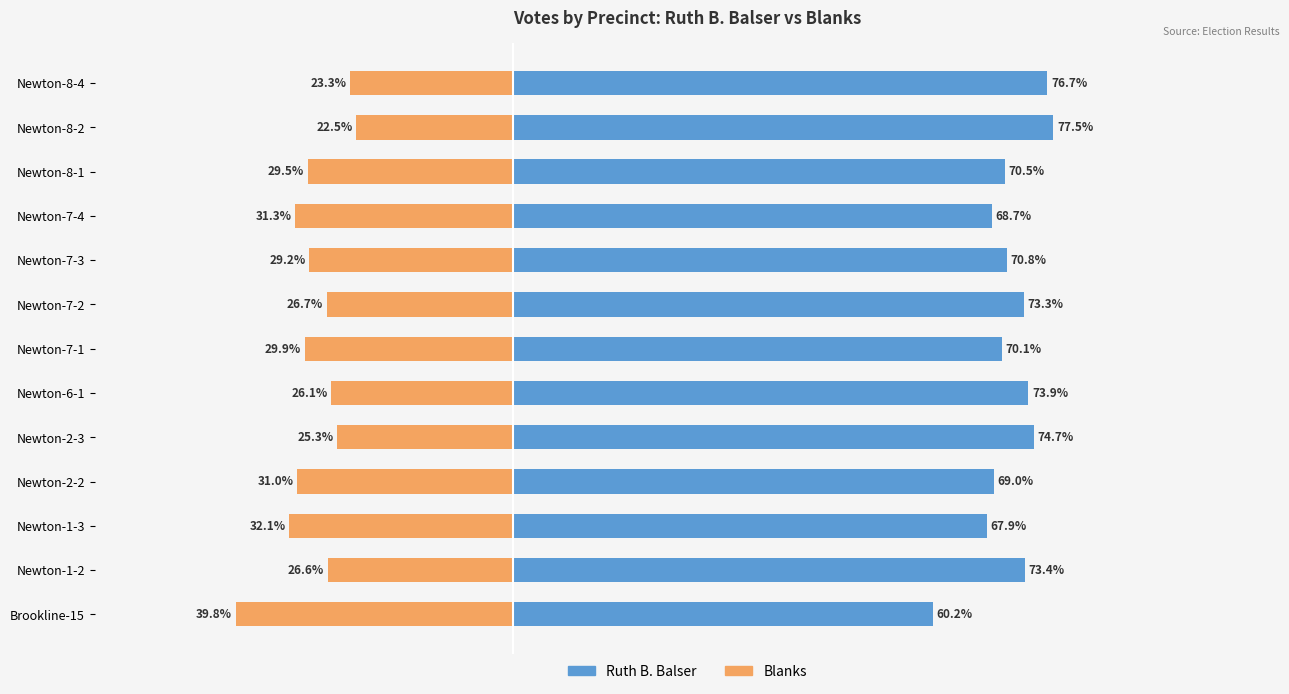

Rank the series at Newton-2-3 from highest to lowest value.

Ruth B. Balser, Blanks